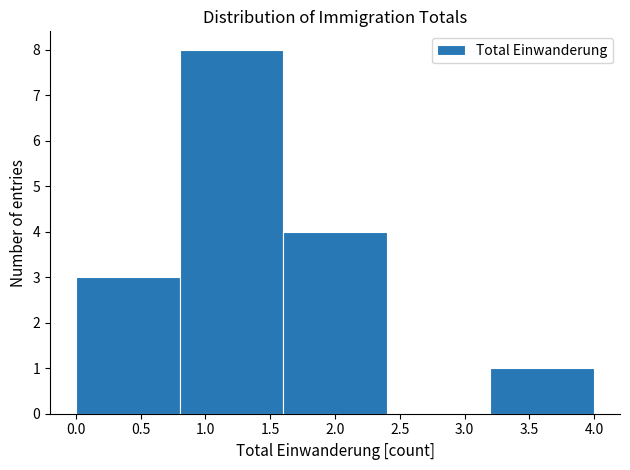

Which range on the x-axis has the tallest bar?

0.8 to 1.6